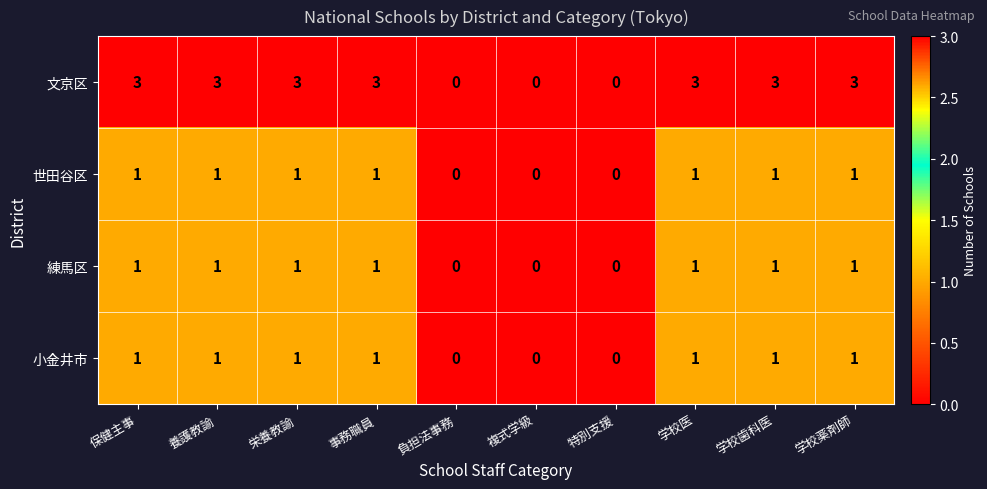

What is the maximum value shown in the chart?

3